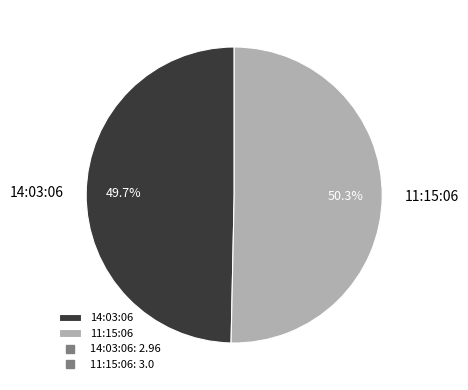

Rank the categories by value from highest to lowest.

11:15:06, 14:03:06